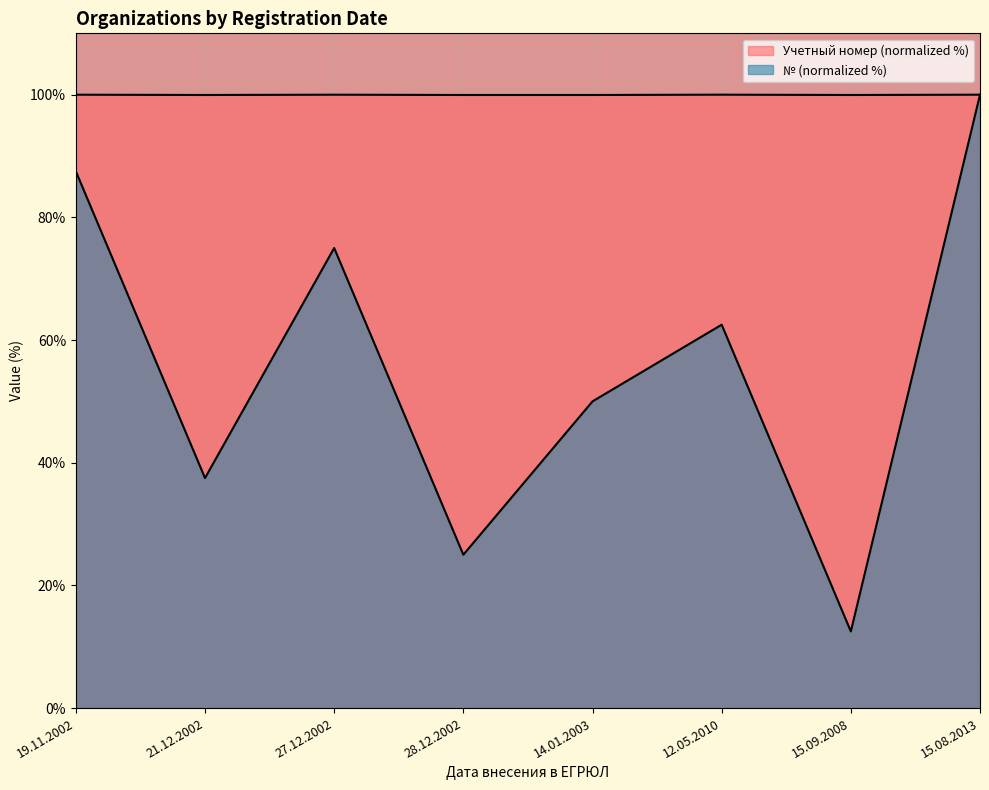

Where is the first local maximum for Учетный номер?

27.12.2002